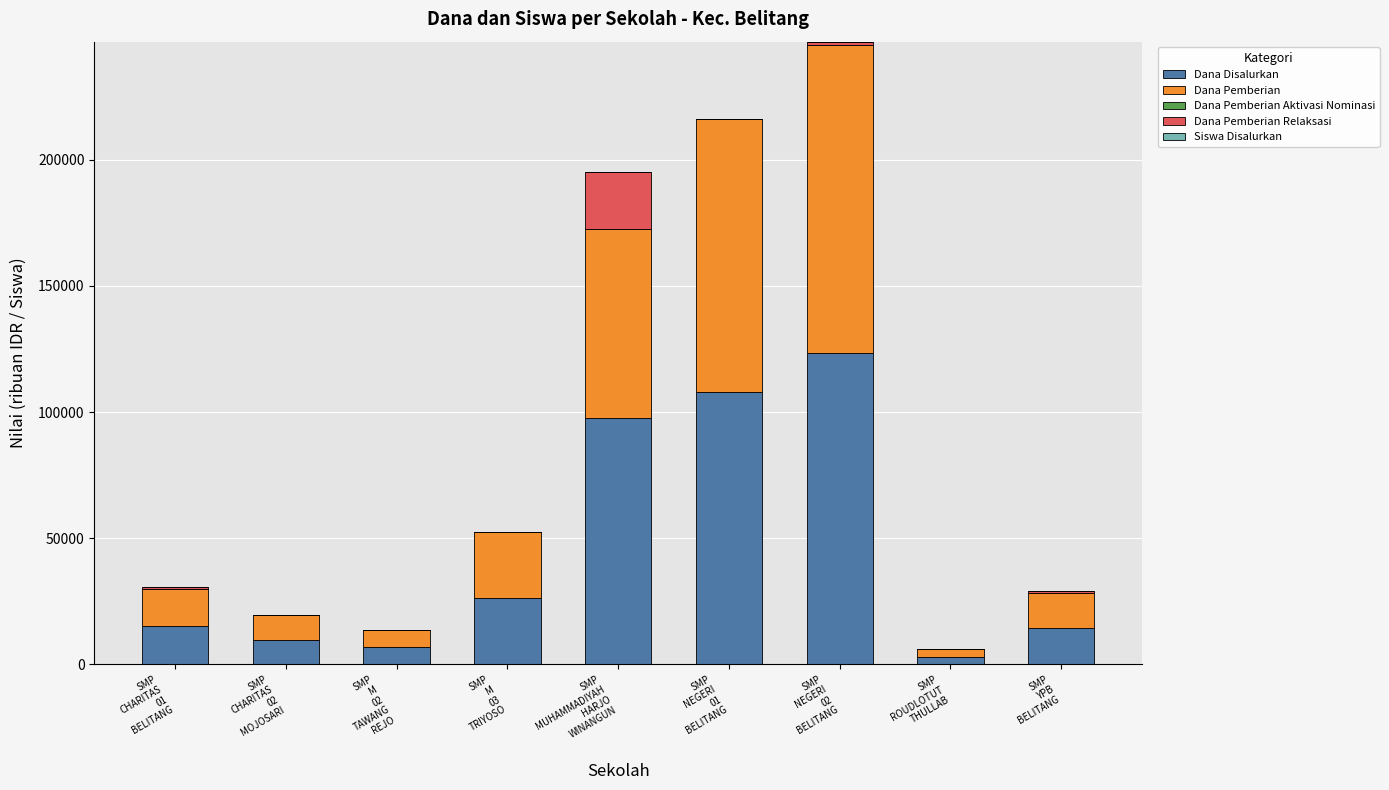

What is the maximum value for Dana Disalurkan?

123375.0